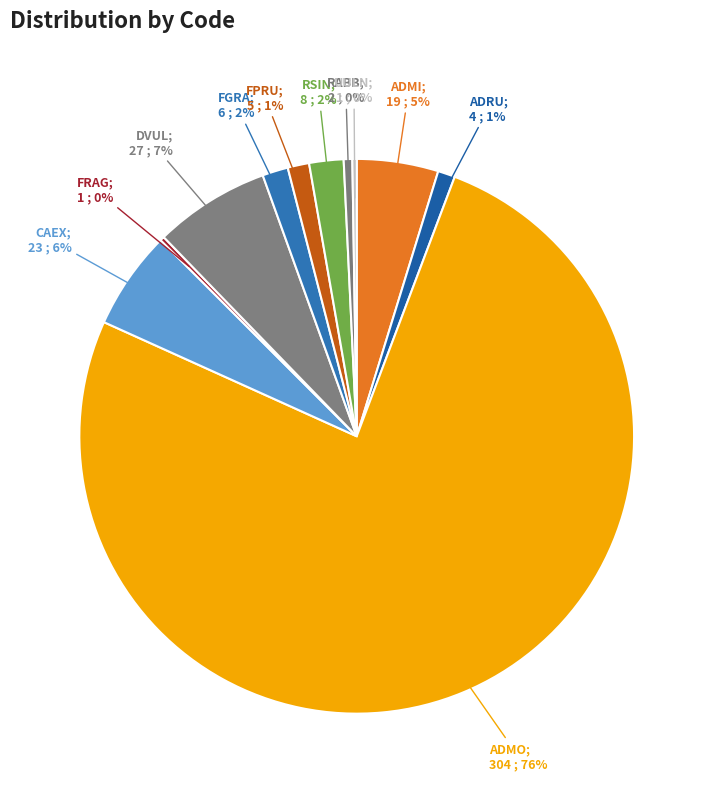

Does any single category account for the majority?

Yes